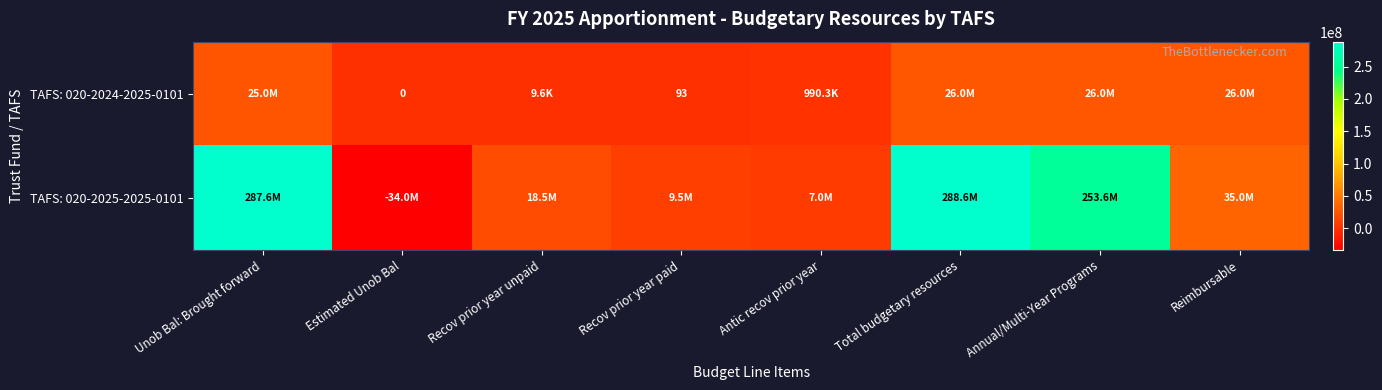

Read the TAFS: 020-2024-2025-0101 value at Total budgetary resources, to the nearest 50.

26047850